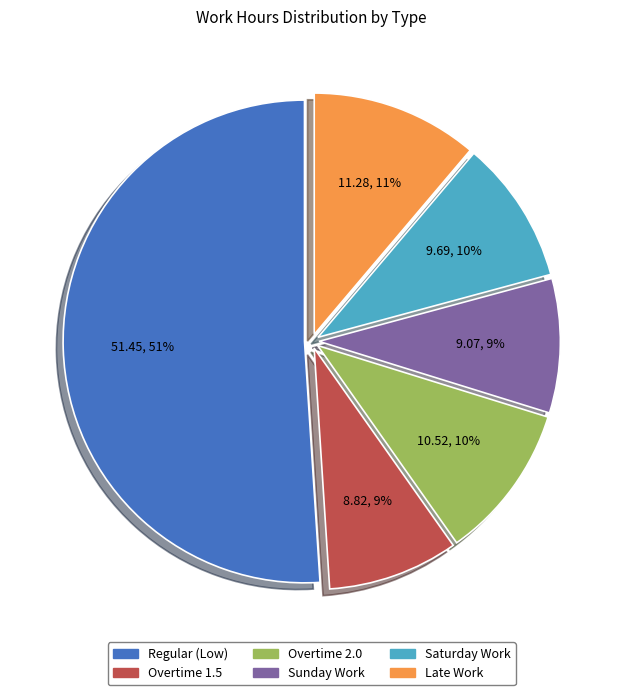

Is the sum of Late Work and Overtime 1.5 greater than half?

No